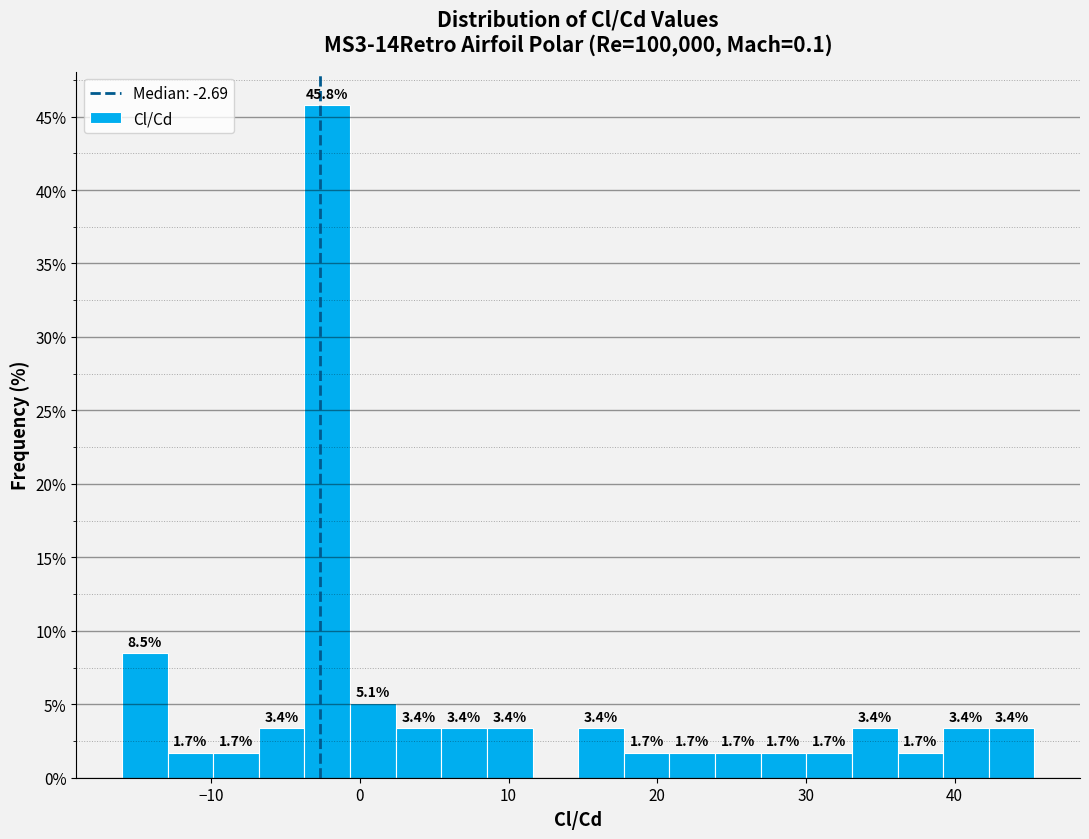

Read against the x-axis, roughly where is the centre of the tallest bar?

-2